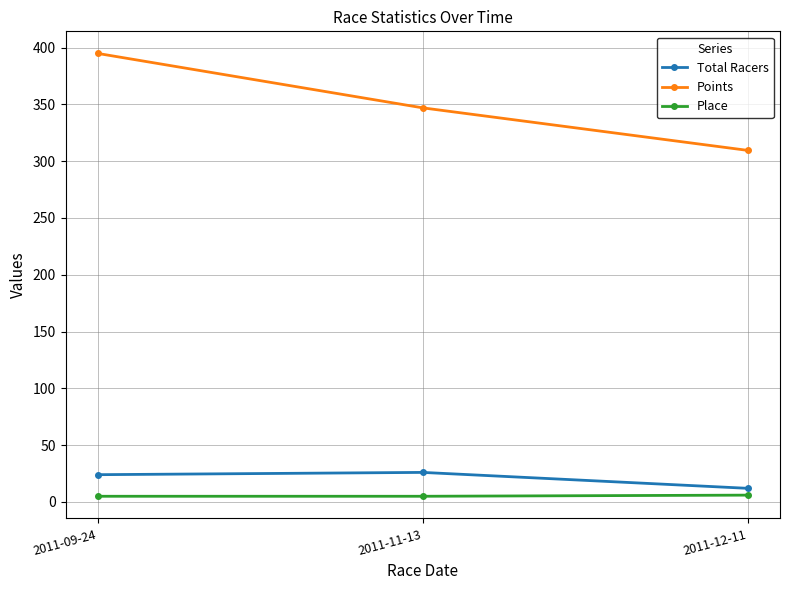

Does the chart have visible grid lines?

Yes